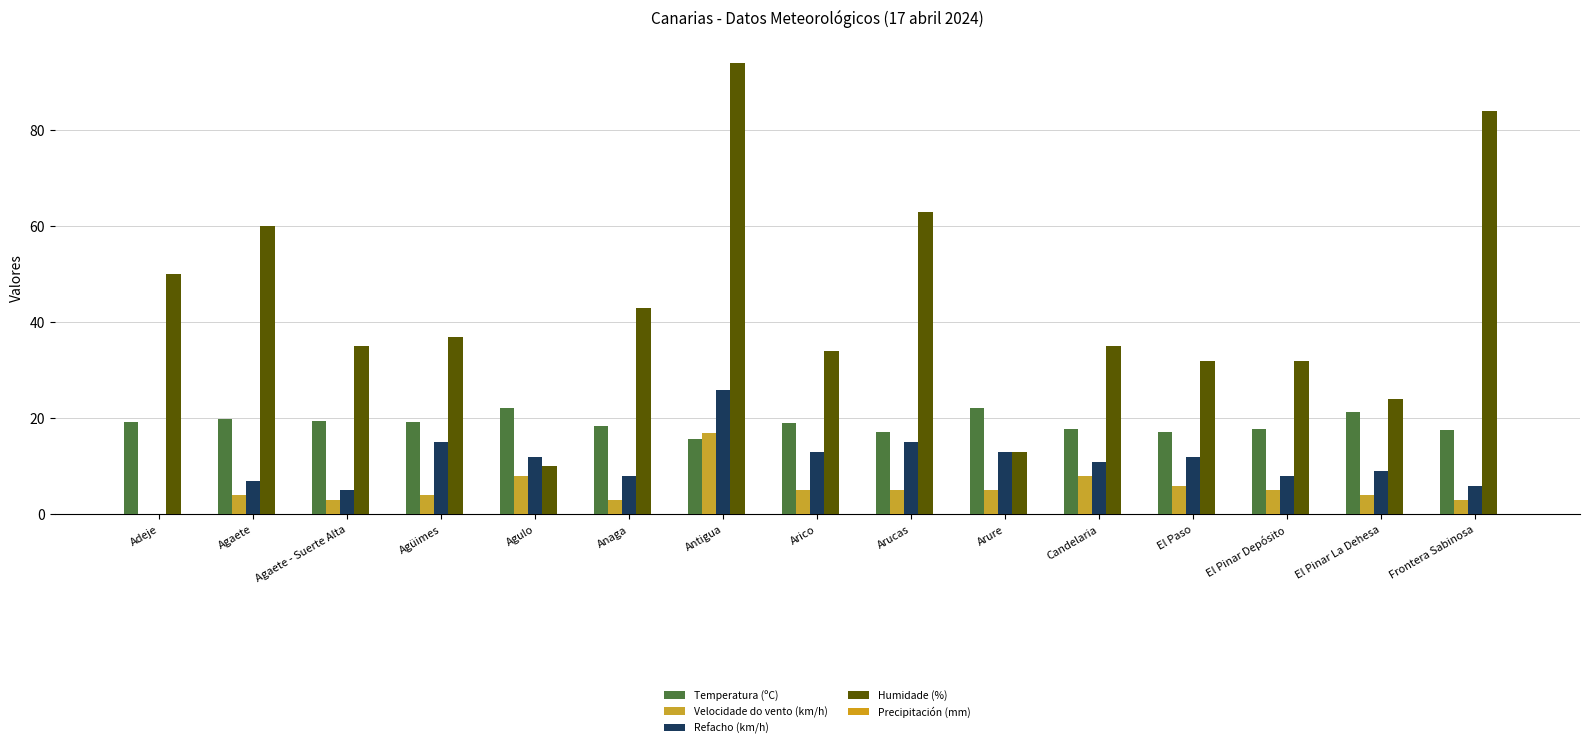

How many groups of bars are there?

15